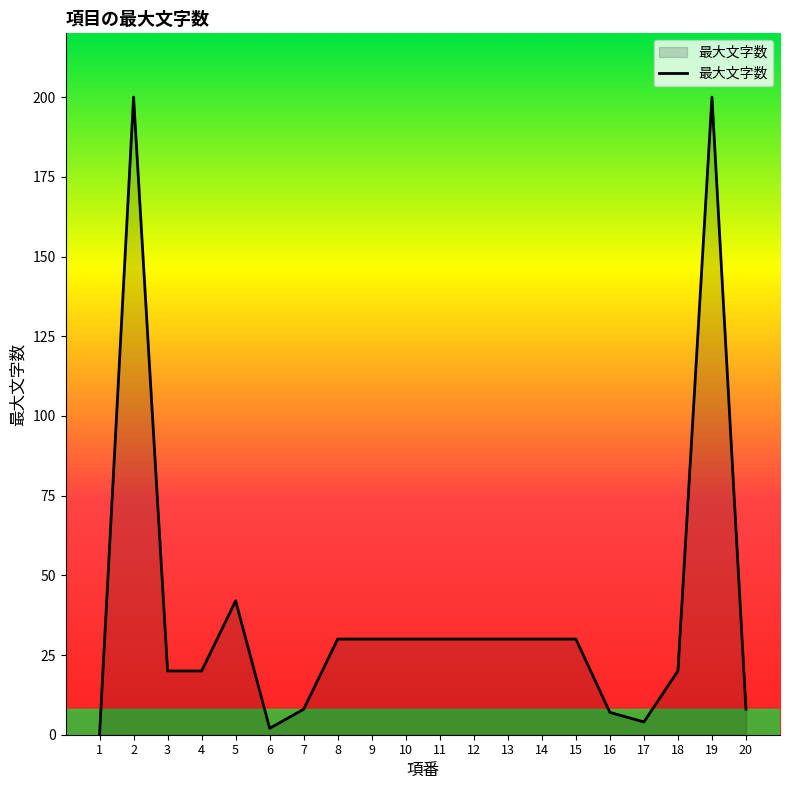

At which category does the chart reach its minimum across all series?

1